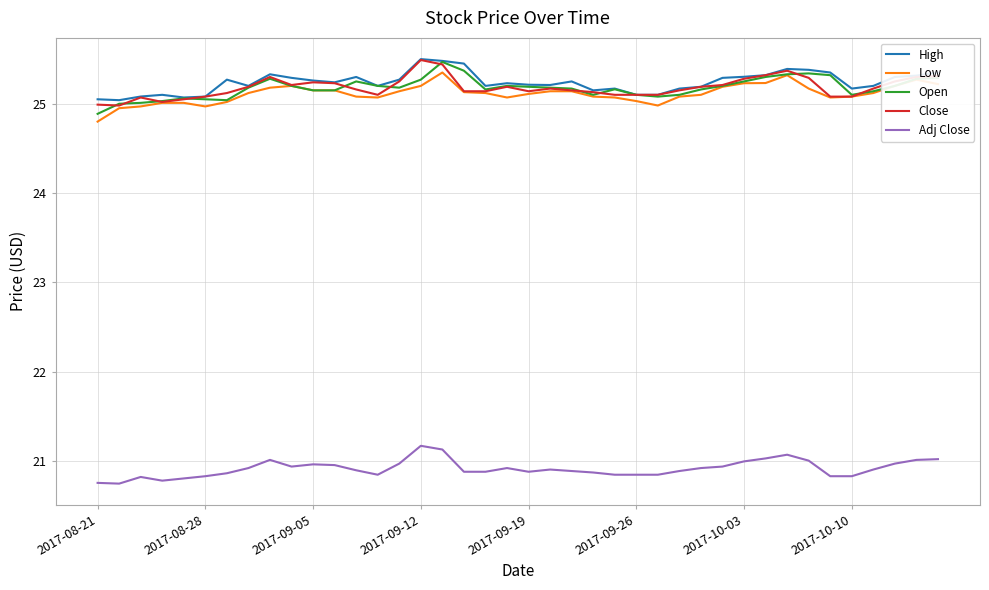

What is the greatest value displayed?

25.5